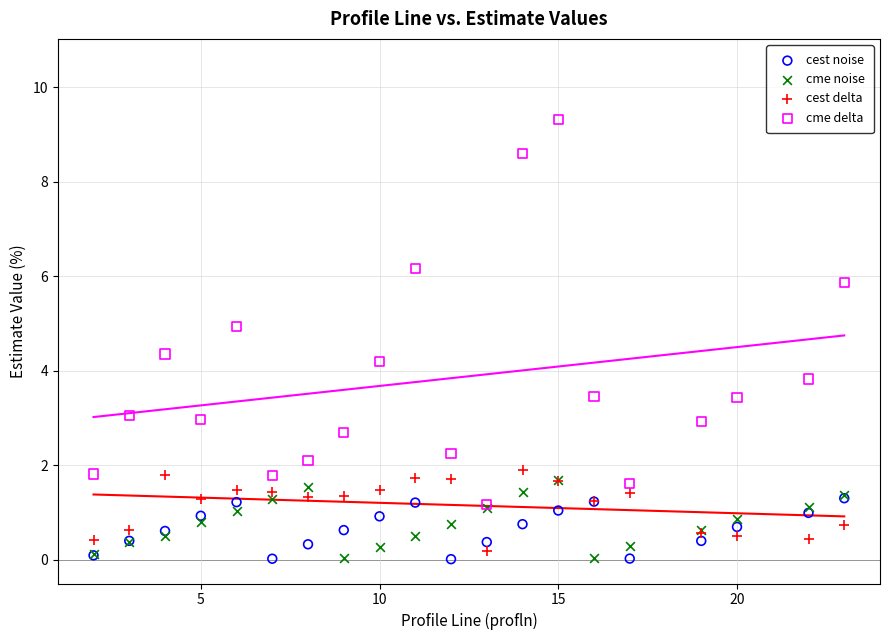

What are all the series names shown in the legend?

cest noise, cme noise, cest delta, cme delta